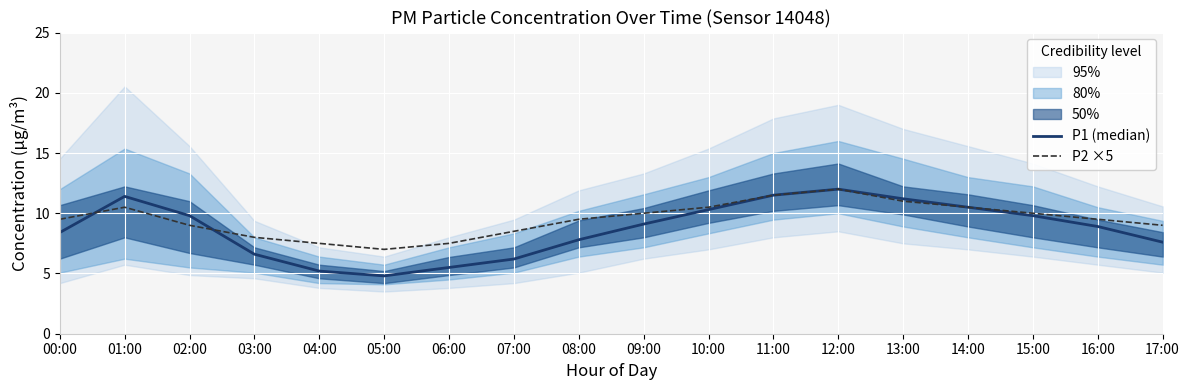

Count the P2 ×5 values in the range 8 to 10.

9